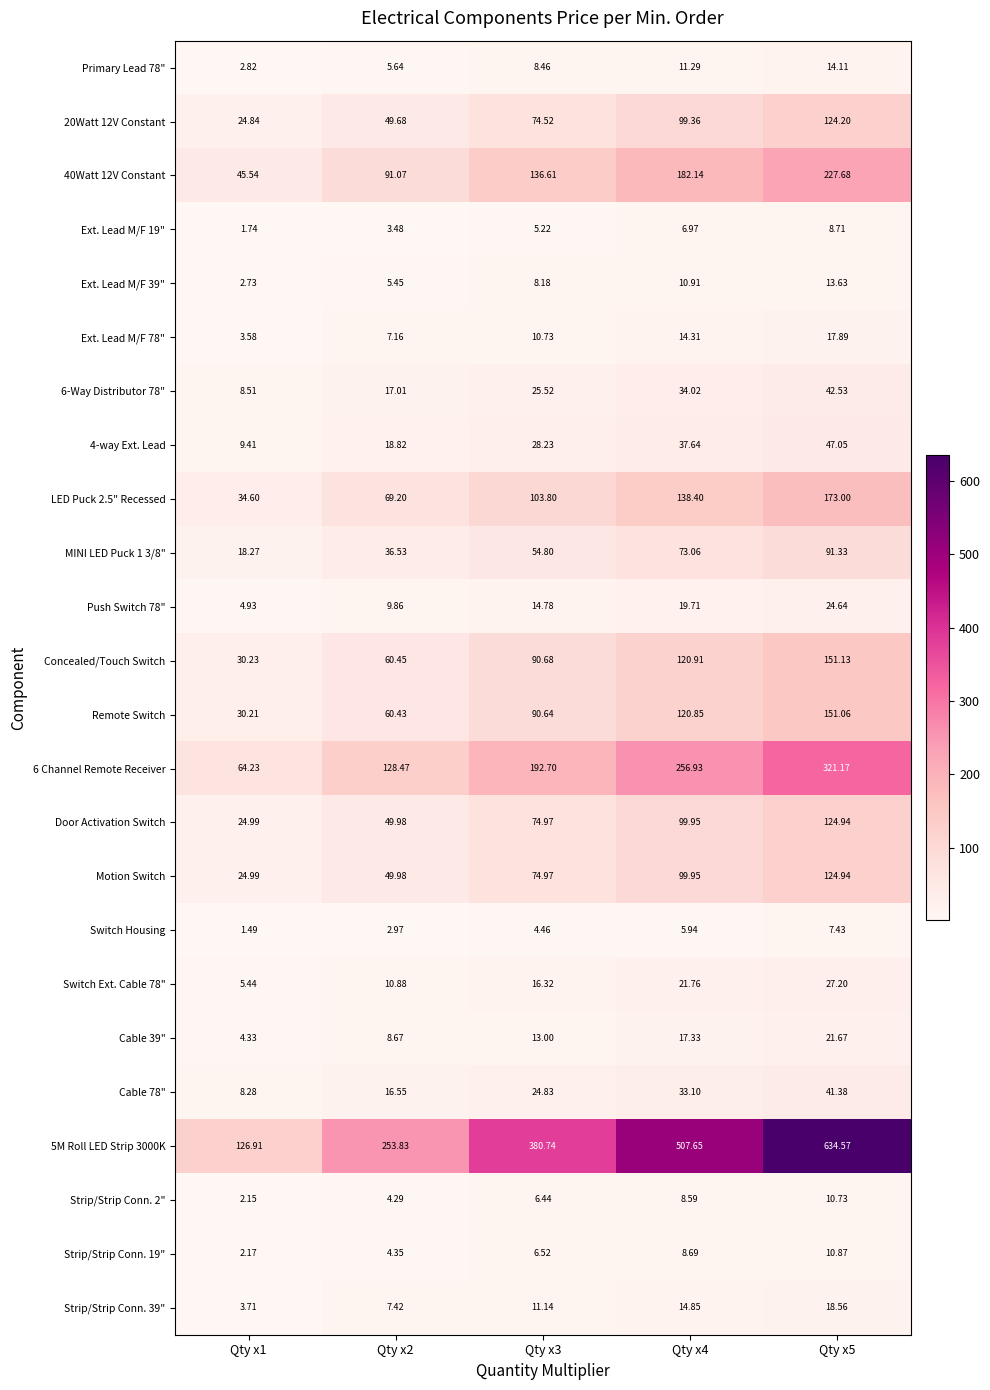

Is the value of Strip/Strip Conn. 39" at Qty x2 greater than the value of Door Activation Switch at Qty x5?

No